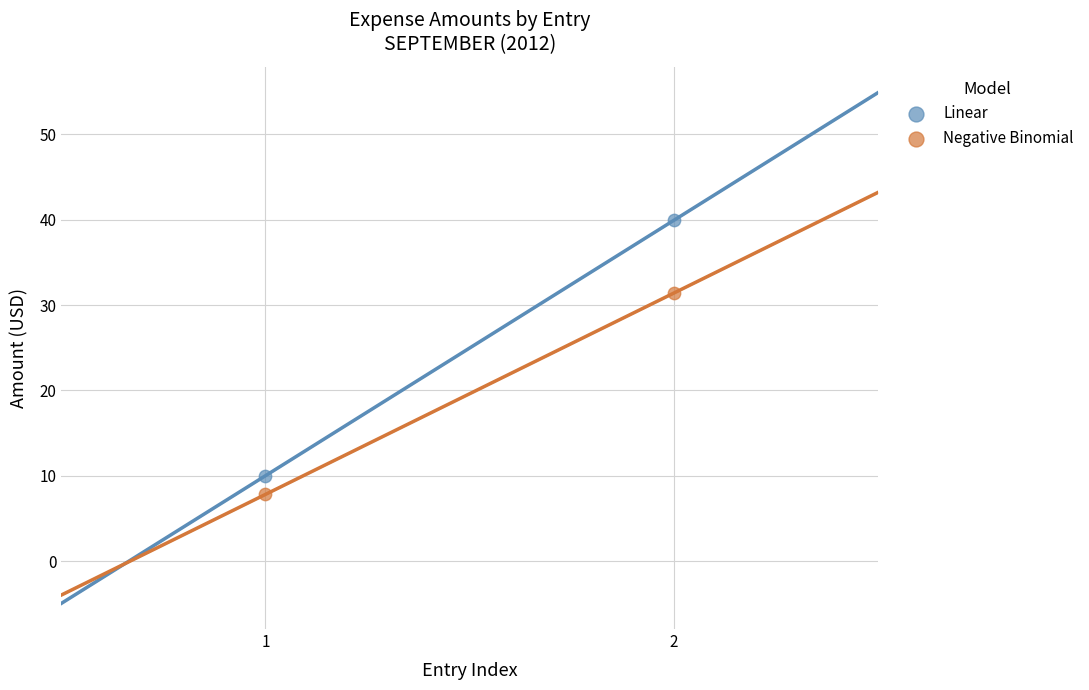

Across all data points, what is the range of Y values (max minus min)?

32.1